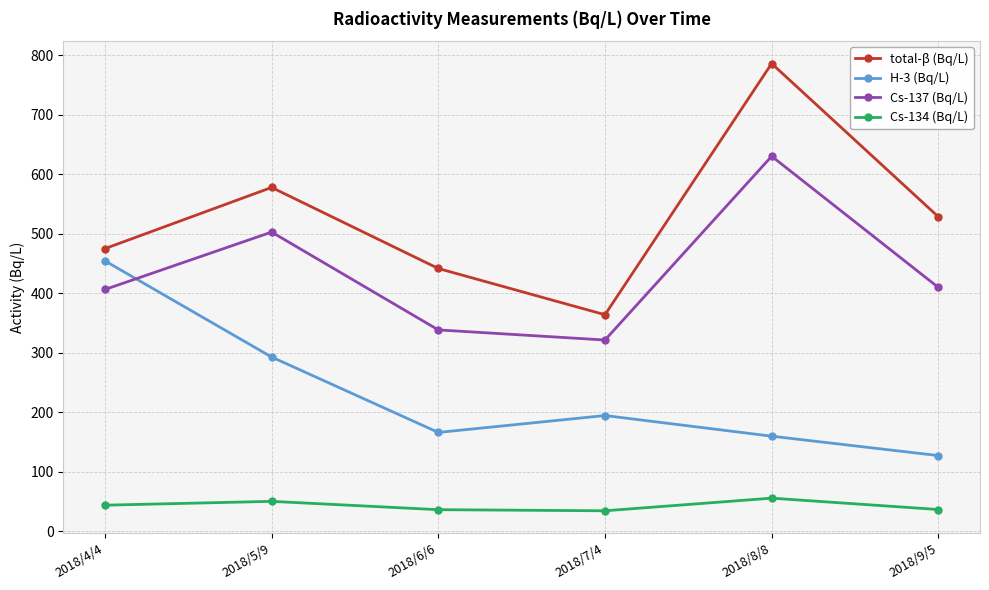

What is the approximate value of Cs-134 (Bq/L) at 2018/6/6?

36.4